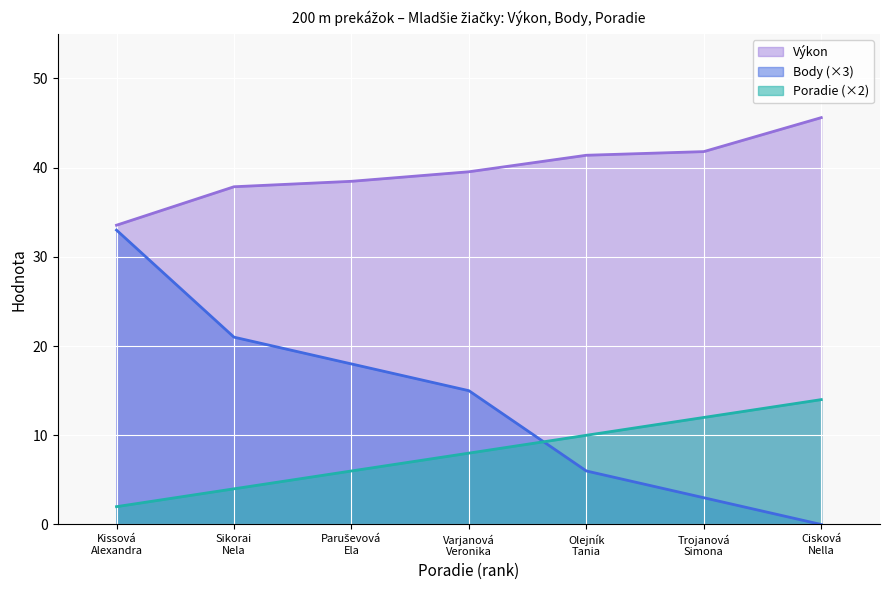

How many lines are shown in the chart?

3